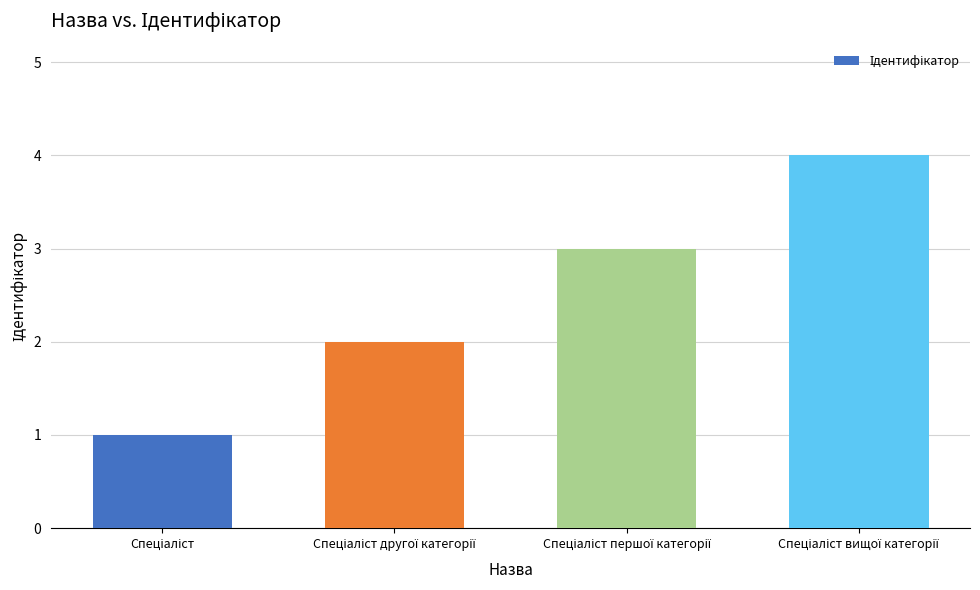

What is the maximum value shown in the chart?

4